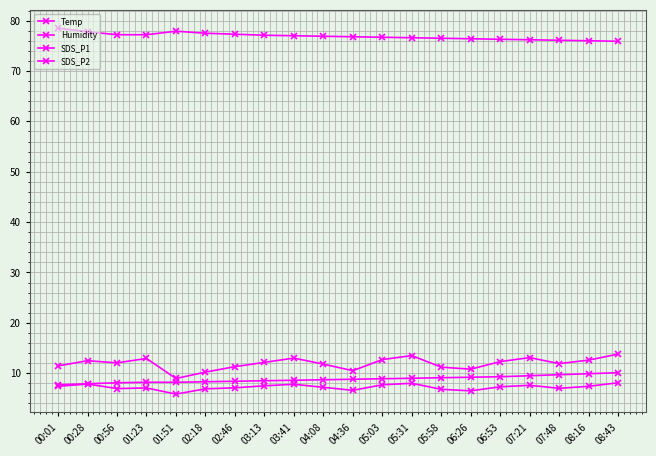

How many data points does each series have?

20